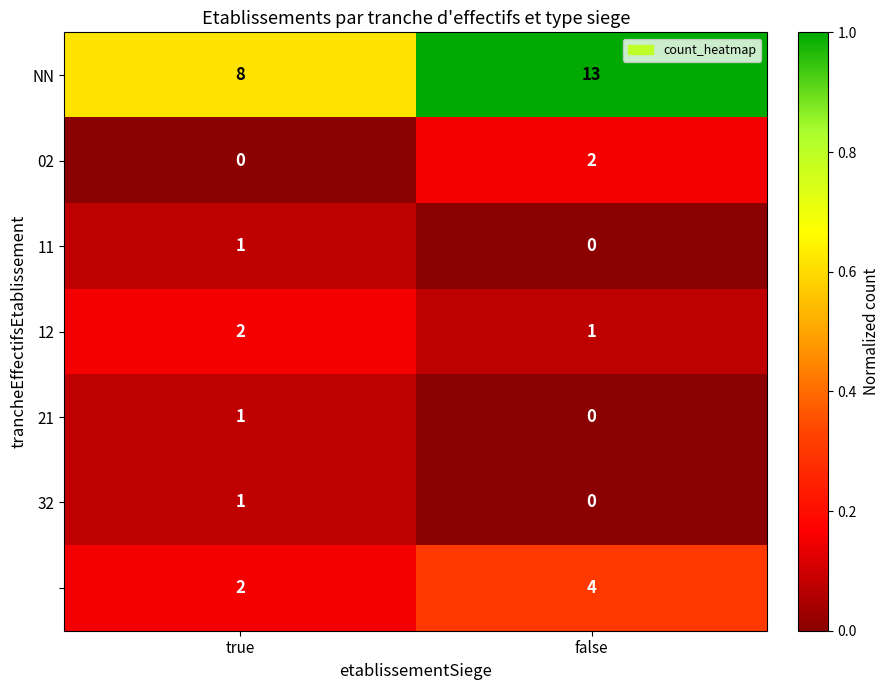

At which category is the sum across all series the highest?

false